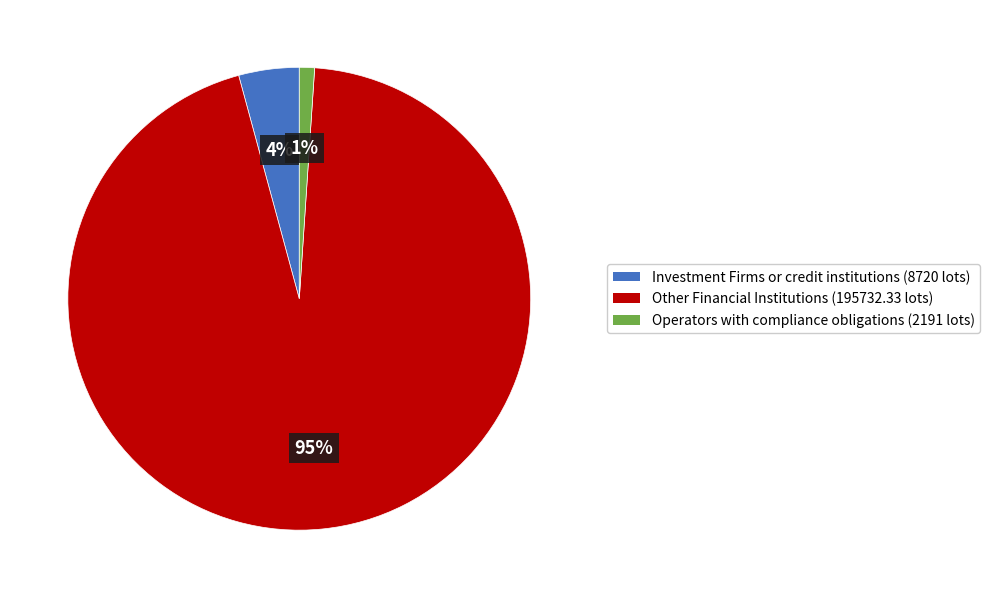

Combined, do Investment Firms or credit institutions (8720 lots) and Operators with compliance obligations (2191 lots) account for over 50%?

No